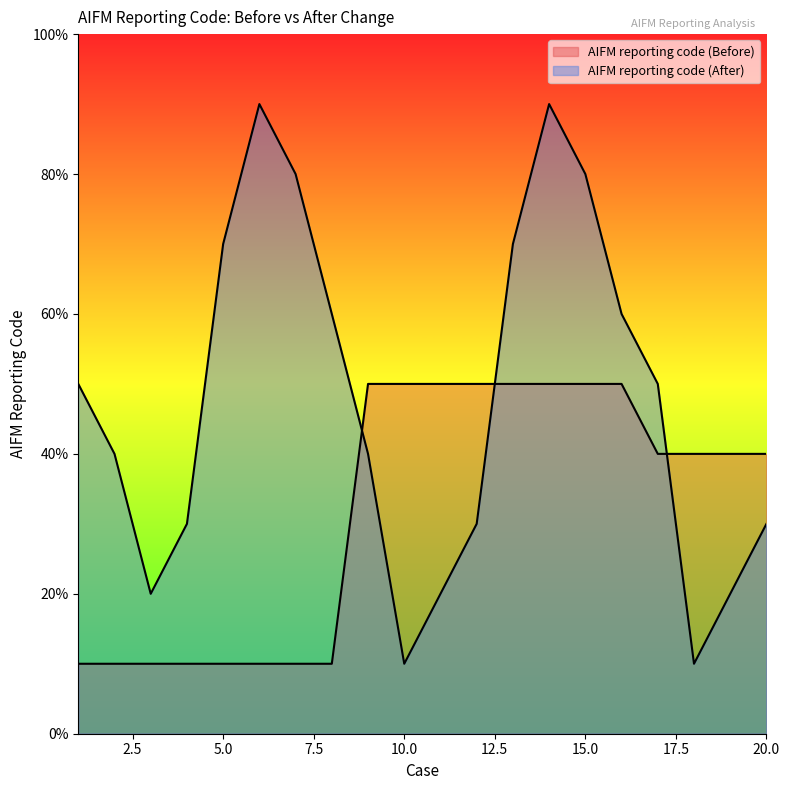

Reading left to right, what are all the values shown in this chart?

AIFM reporting code (Before): 1=1	2=1	3=1	4=1	5=1	6=1	7=1	8=1	9=5	10=5	11=5	12=5	13=5	14=5	15=5	16=5	17=4	18=4	19=4	20=4
AIFM reporting code (After): 1=5	2=4	3=2	4=3	5=7	6=9	7=8	8=6	9=4	10=1	11=2	12=3	13=7	14=9	15=8	16=6	17=5	18=1	19=2	20=3